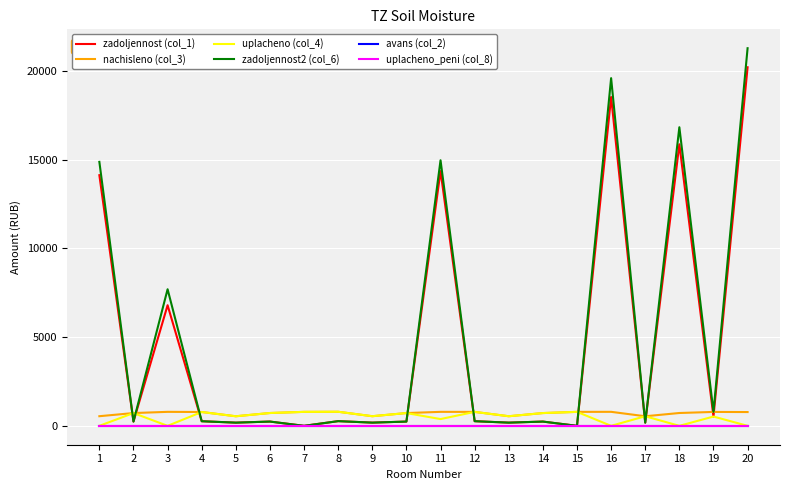

What is the difference between the maximum and second lowest values in the zadoljennost2 (col_6) series?

21289.4